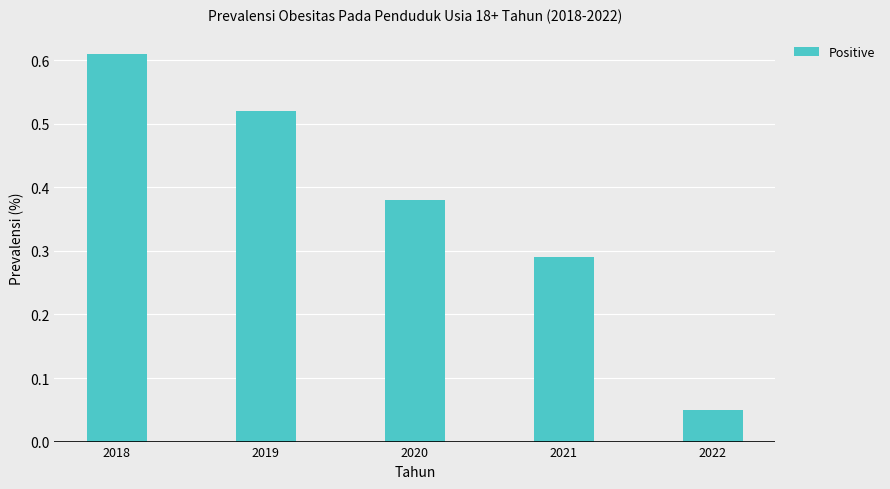

Reading right to left, list all the values displayed in this chart.

0.1	0.3	0.4	0.5	0.6